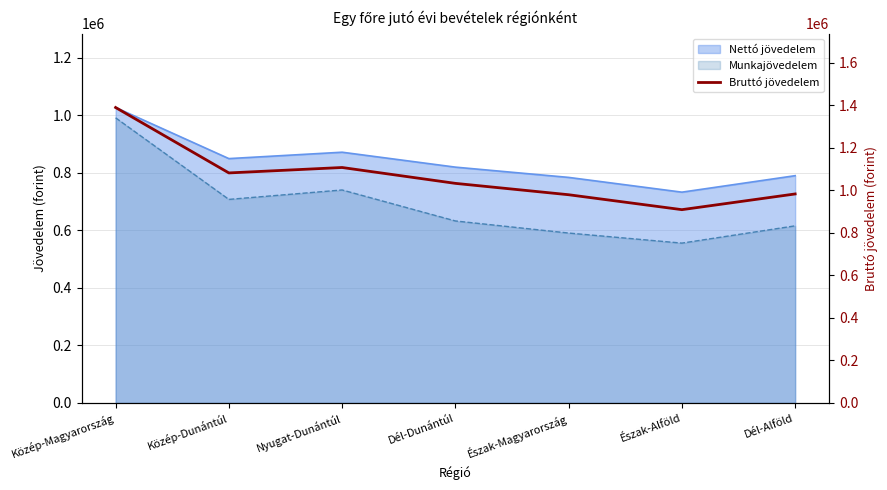

At which label does the data first exceed 1033222?

Közép-Magyarország